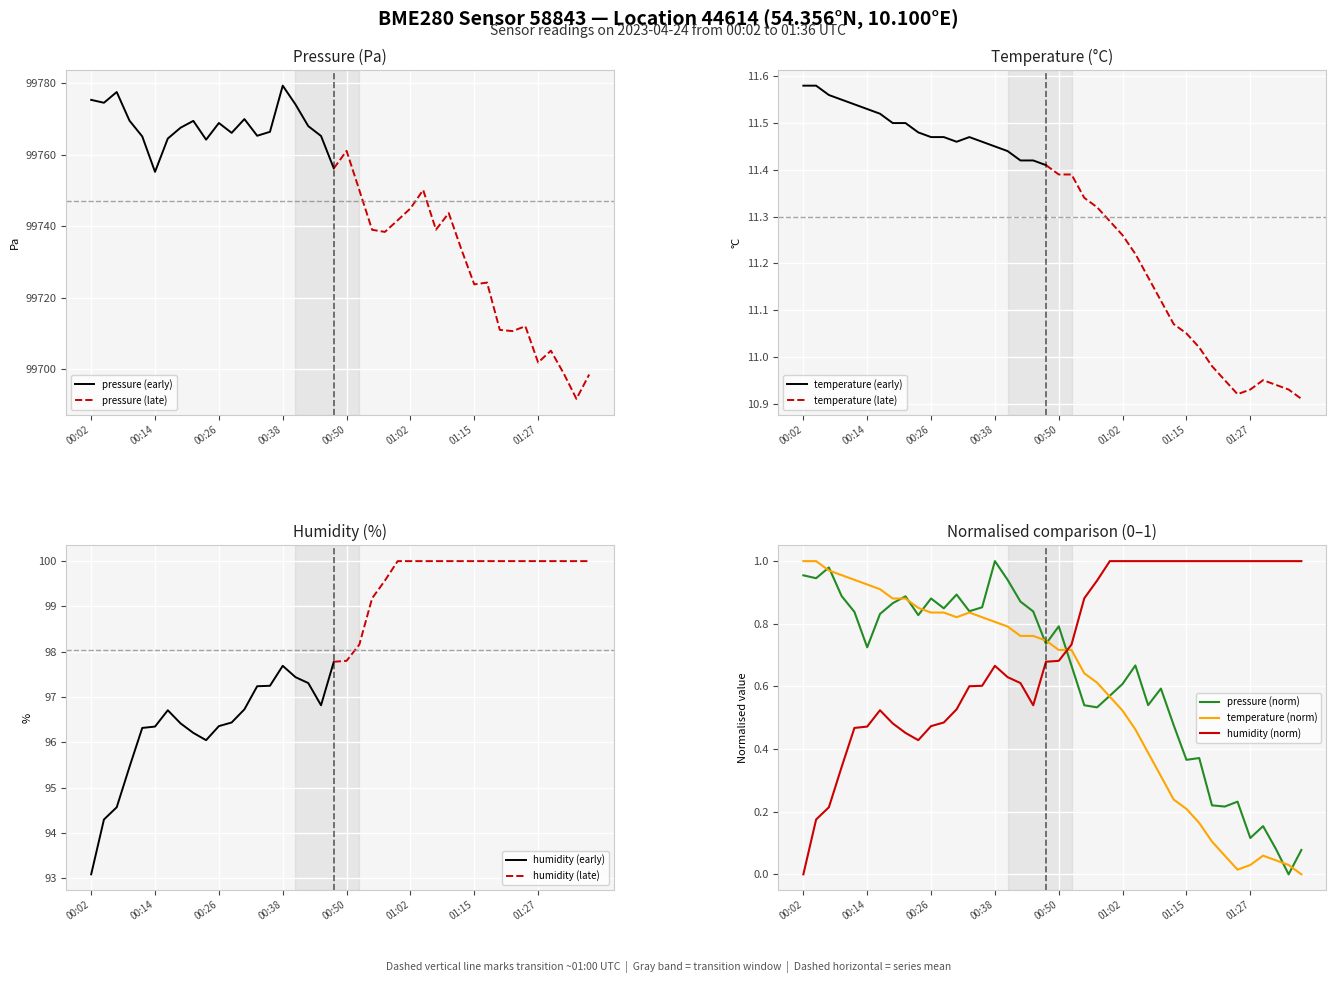

The pressure series shows 99777.5 at 00:07. True or false?

True